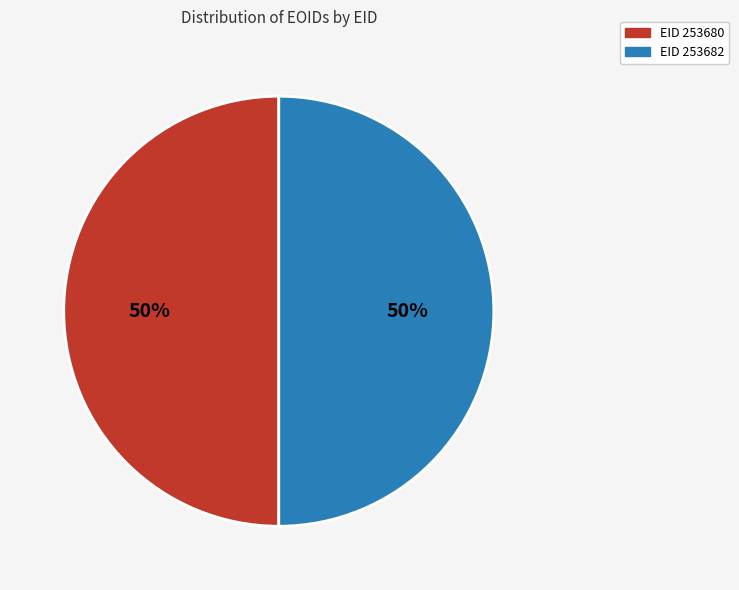

To the nearest percent, what is the average slice percentage?

50%